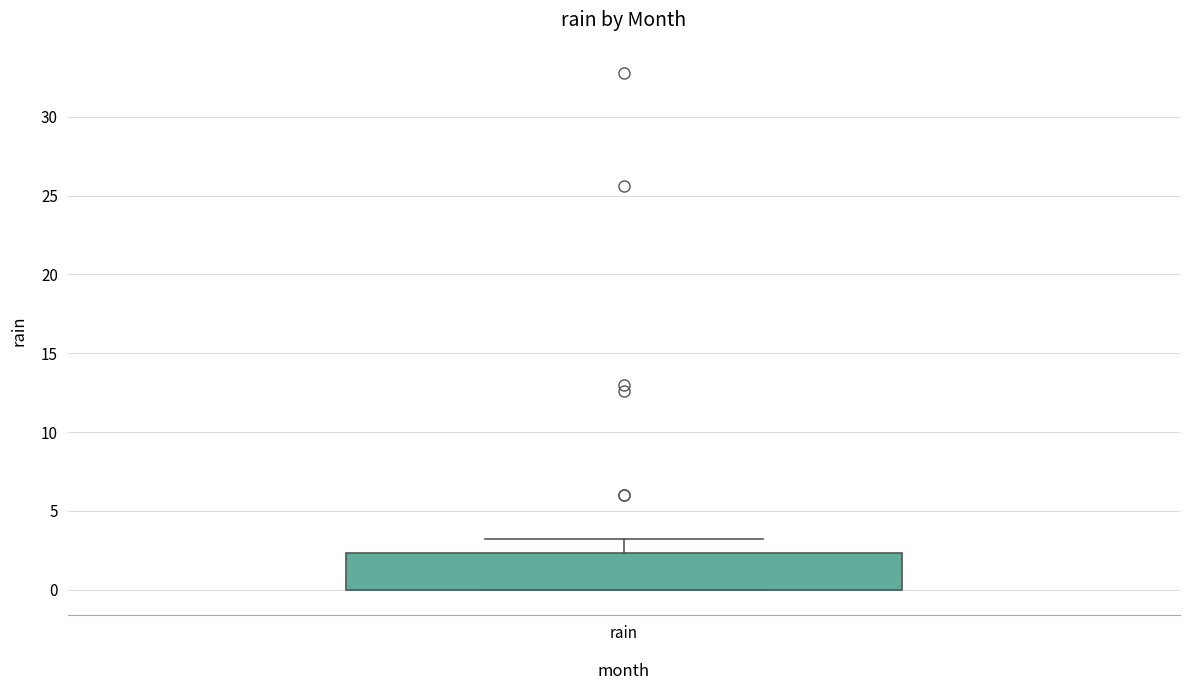

Read this box plot against the y-axis: the position of the median line, the range covered by the box, and the ends of both whiskers. The values are not printed on the chart, so give them approximately, as read against the axis.

median 0.0 (drawn on the box's lower edge), box 0.0 to 2.5, whiskers 0.0 to 3.0